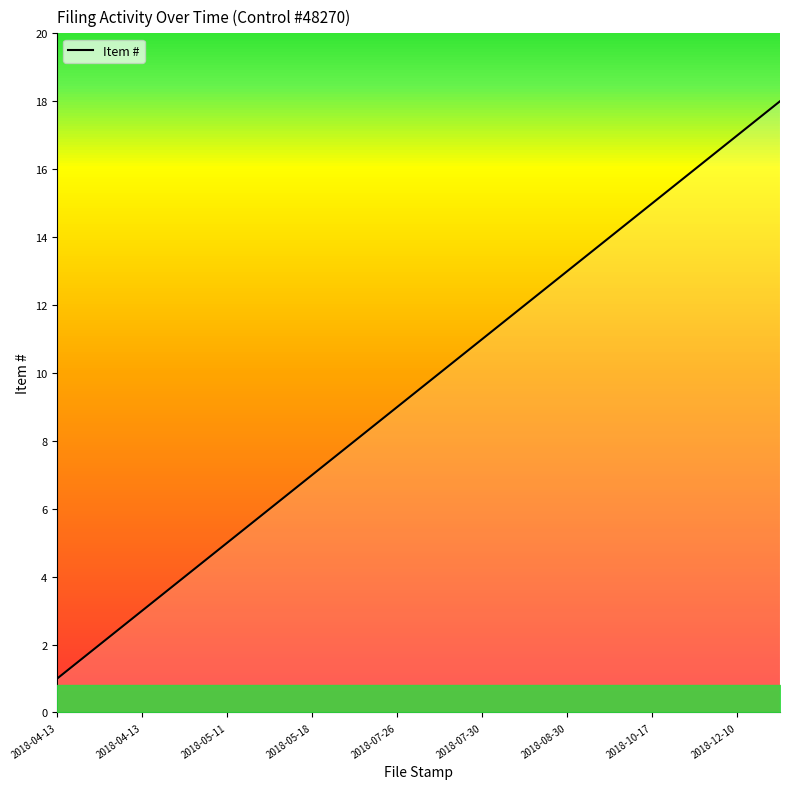

What is the minimum value shown in the chart?

1